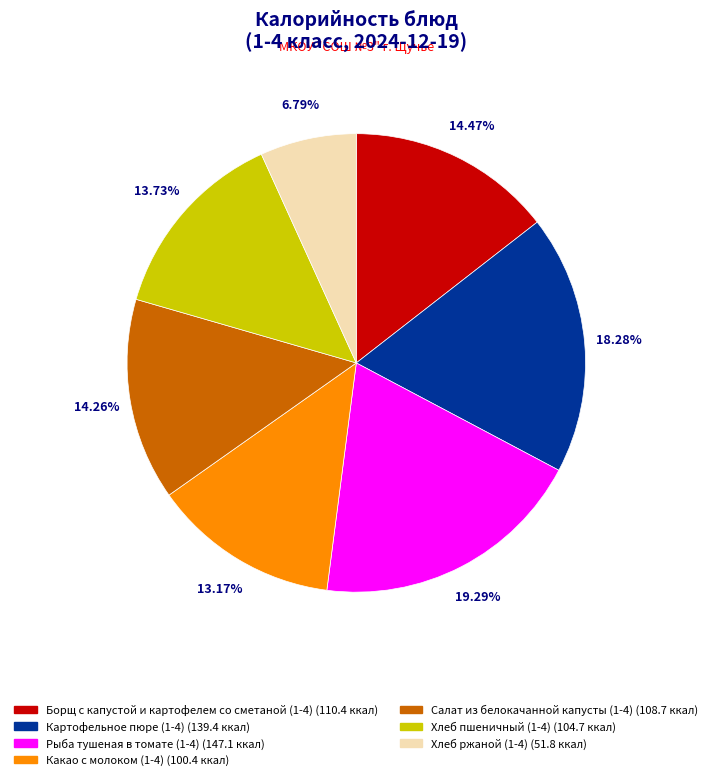

To the nearest percent, what is the combined percentage of Хлеб ржаной (1-4) and Борщ с капустой и картофелем со сметаной (1-4)?

21%